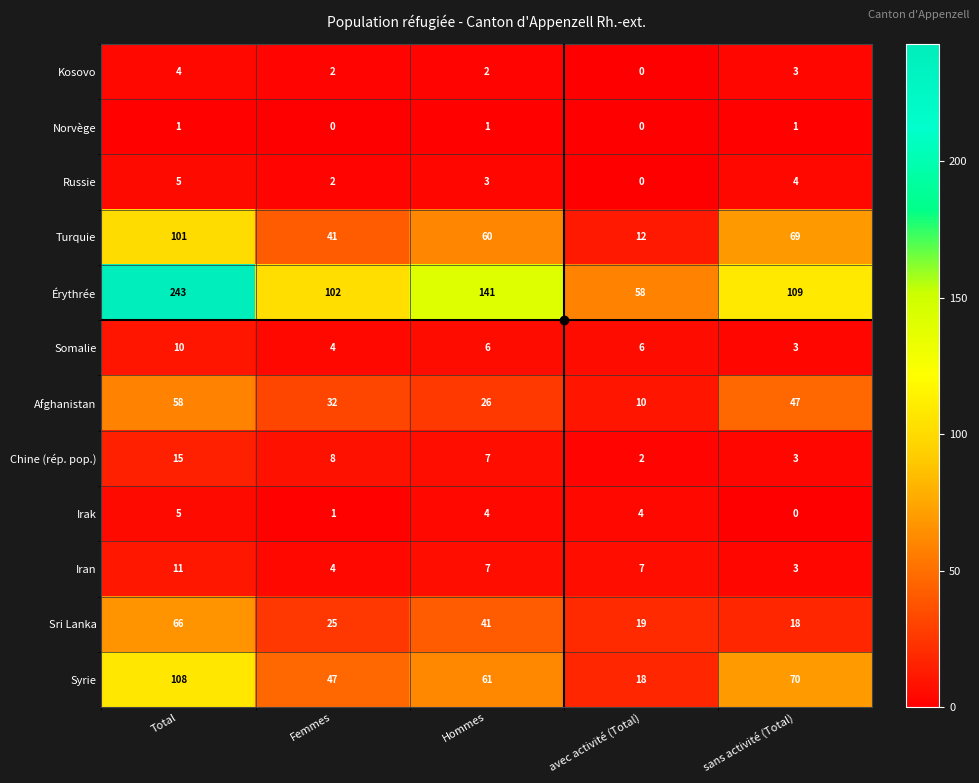

Which series has the largest total across all categories?

Érythrée